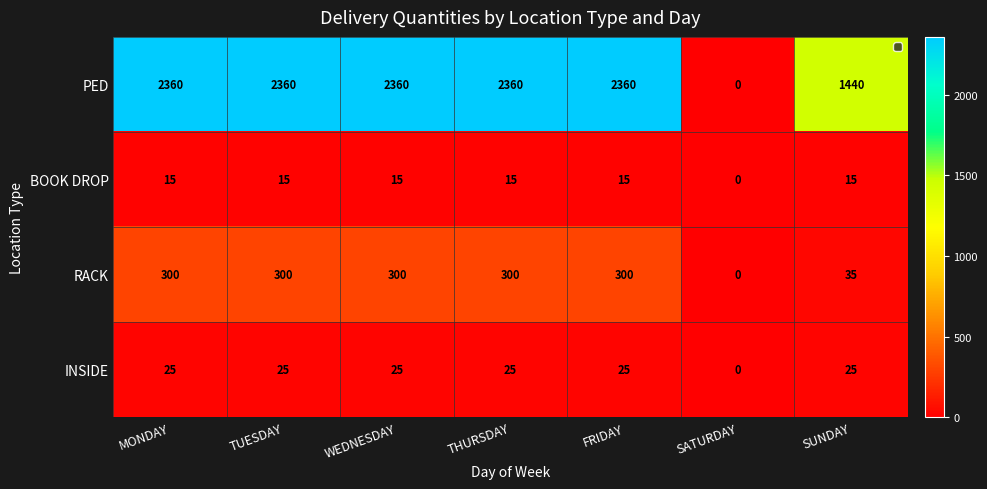

What is the difference between the RACK values at FRIDAY and SATURDAY?

300